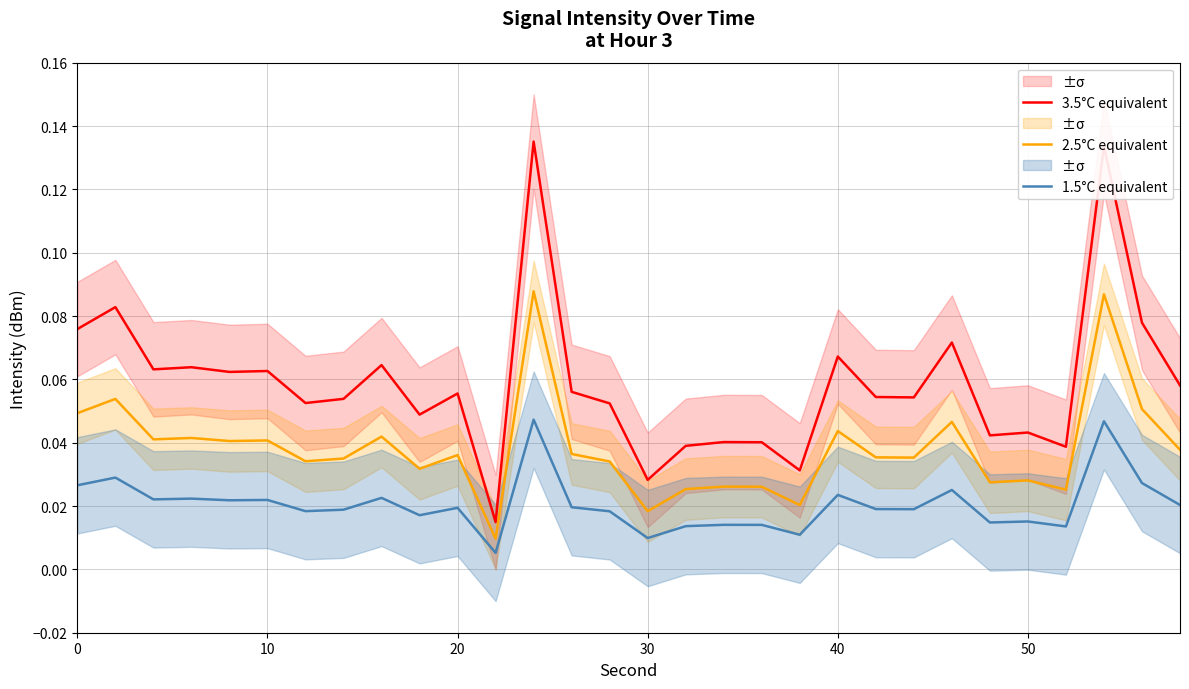

True or false: 1.5°C equivalent and 3.5°C equivalent intersect in this chart.

False